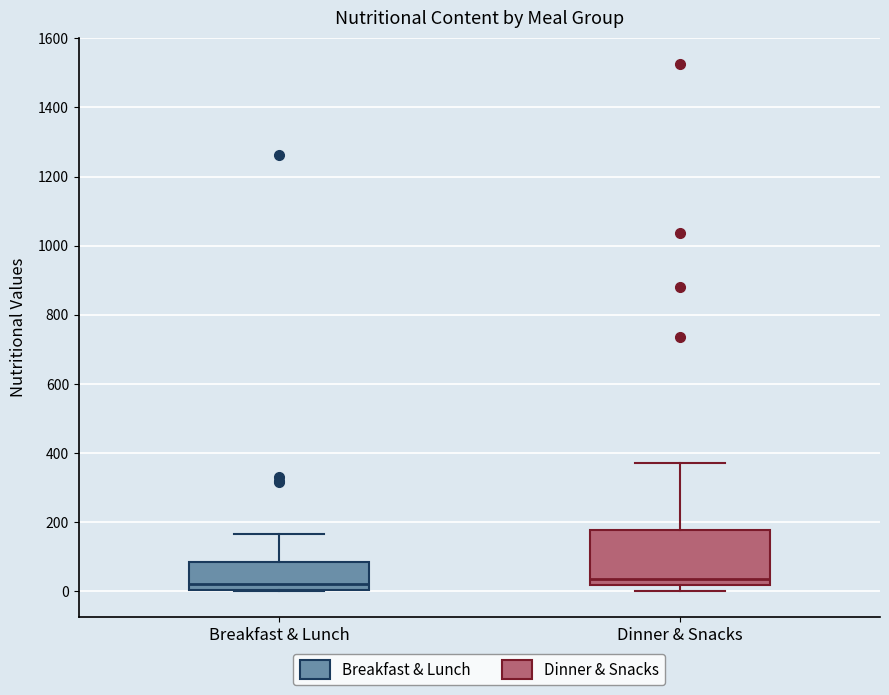

Reading left to right, transcribe this box plot: for each box, give where its median line is, the range the box spans, and where its two whiskers end, as read against the y-axis. The values are not printed on the chart, so give them approximately, as read against the axis.

Breakfast & Lunch: median 20, box 0 to 80, whiskers 0 to 160
Dinner & Snacks: median 40, box 20 to 180, whiskers 0 to 380